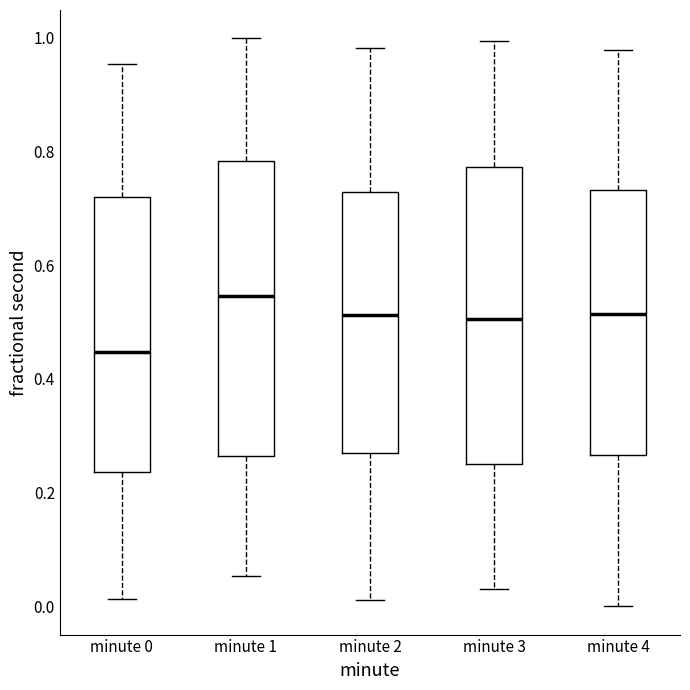

Which box's median line is the highest?

minute 1